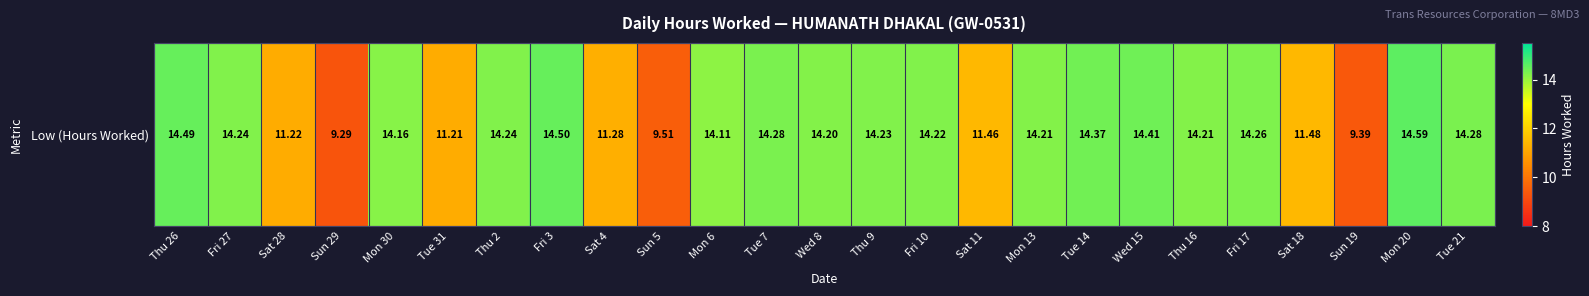

Reading left to right, what are all the values shown in this chart?

14.5	14.2	11.2	9.3	14.2	11.2	14.2	14.5	11.3	9.5	14.1	14.3	14.2	14.2	14.2	11.5	14.2	14.4	14.4	14.2	14.3	11.5	9.4	14.6	14.3